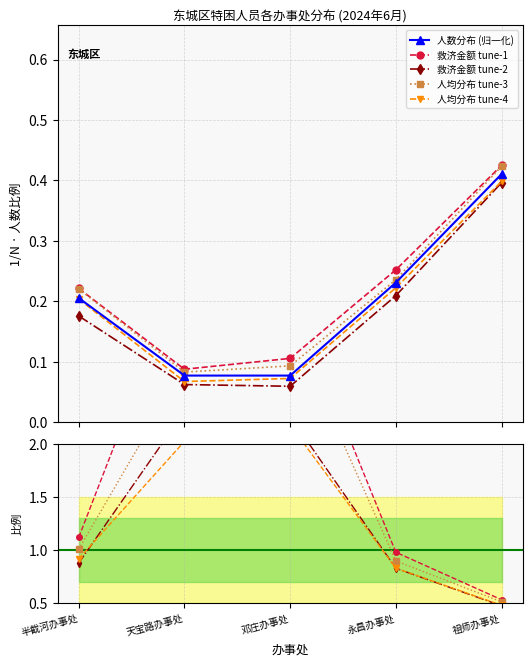

Is the value of 人均分布 tune-3 at 永昌办事处 greater than the value of 人数分布 (归一化) at 半截河办事处?

Yes